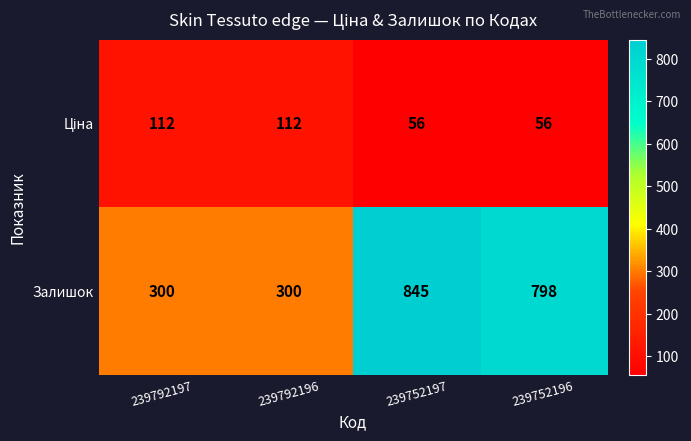

What is the sum of all Залишок values?

2243